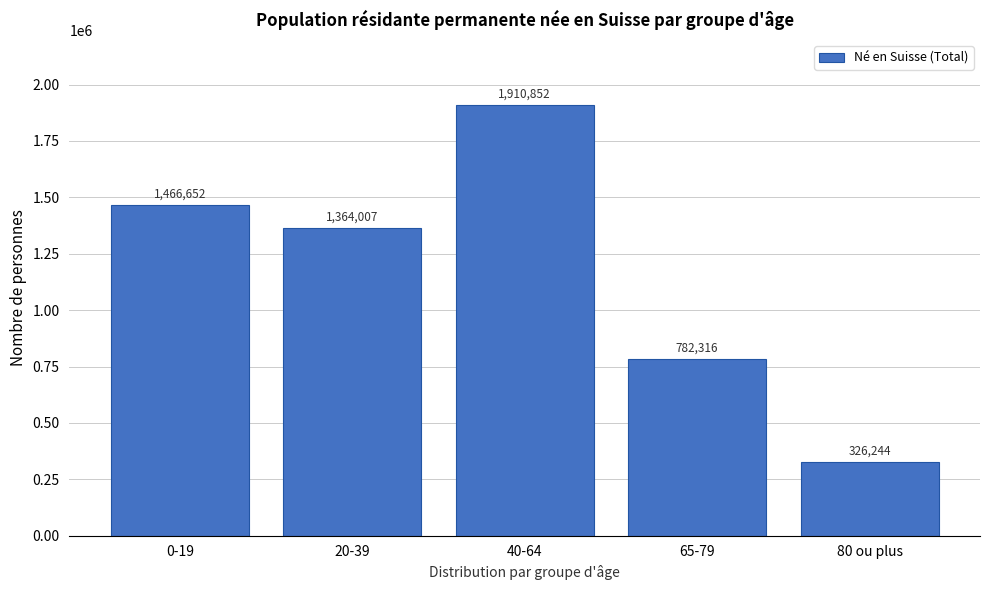

Reading left to right, list all the values displayed in this chart.

1466652	1364007	1910852	782316	326244